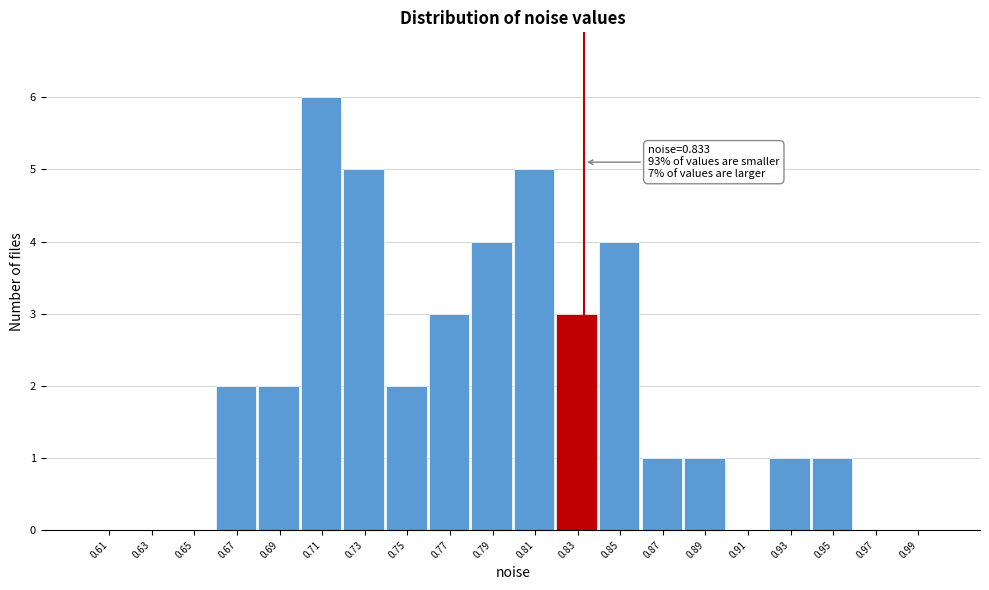

Which range on the x-axis has the tallest bar?

0.70 to 0.72